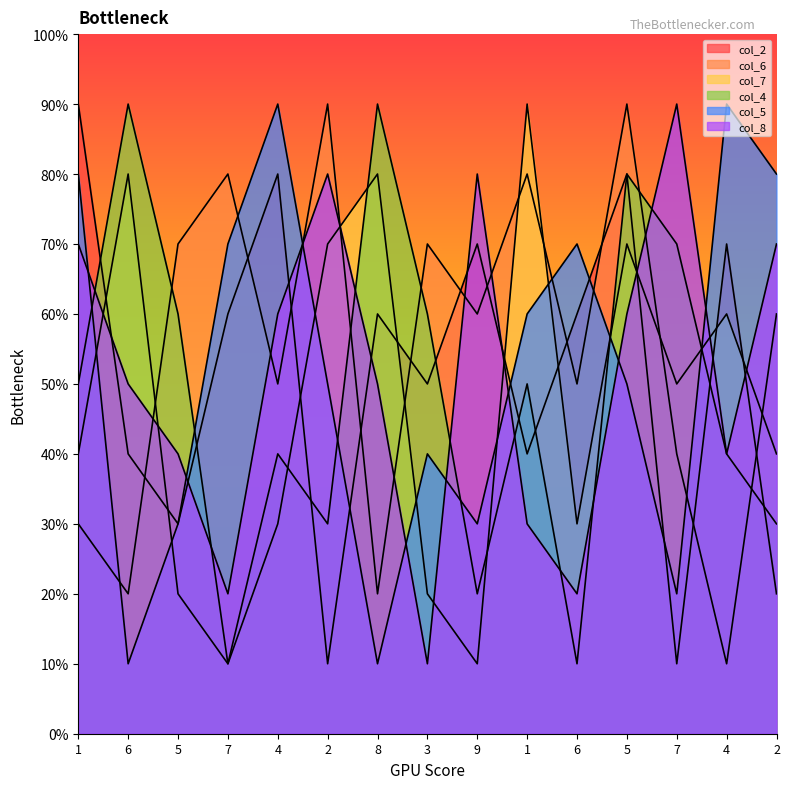

Is the value of col_6 at 7 greater than the value of col_5 at 4?

No